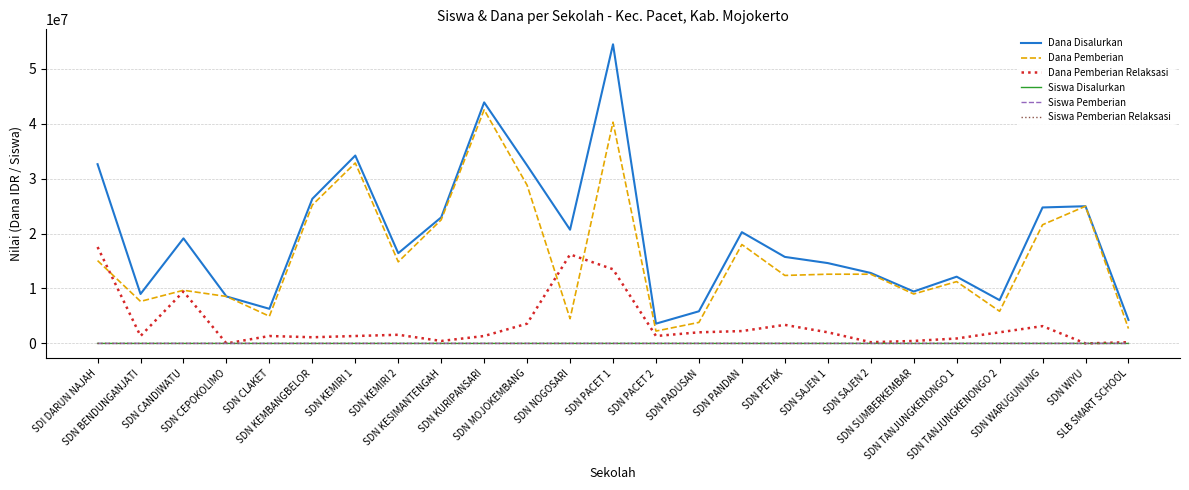

What is the sum of the Dana Disalurkan values at SDN SUMBERKEMBAR and SDN CANDIWATU?

28575000